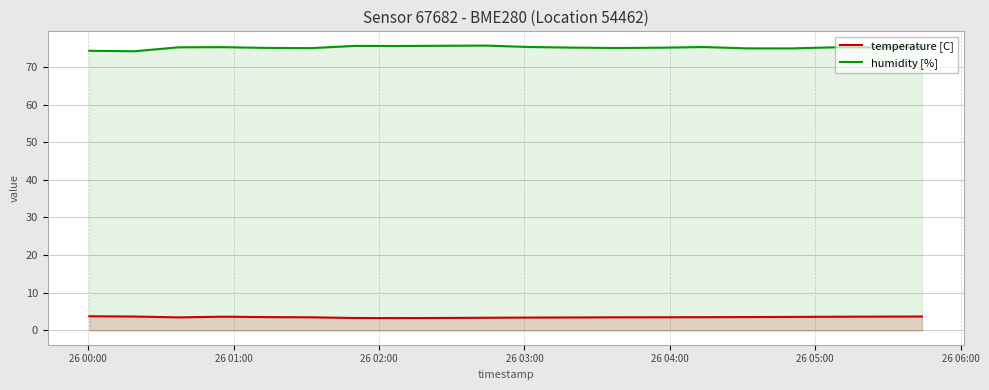

True or false: humidity [%] has more than 2 points higher than both neighbors.

True